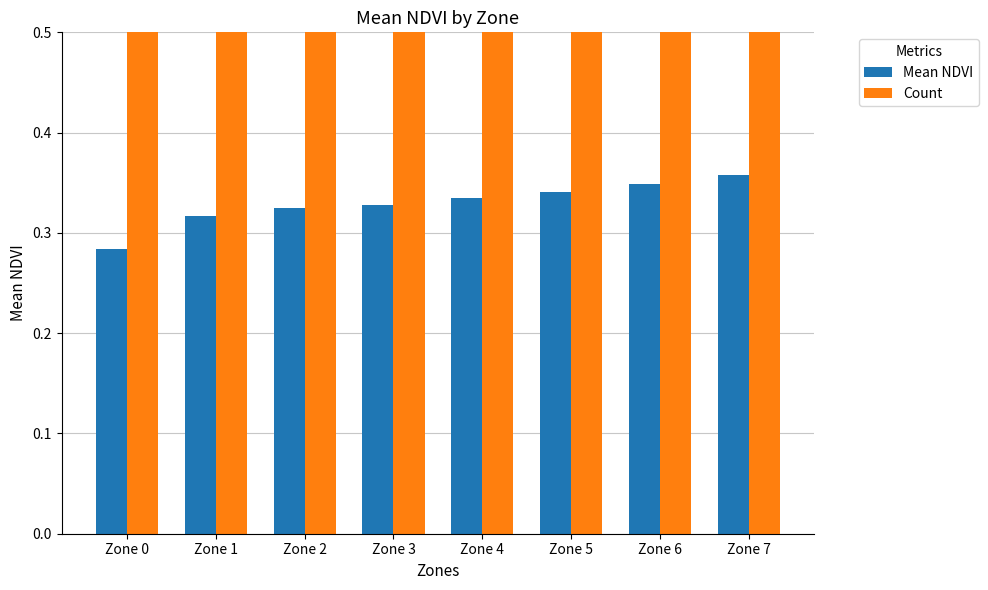

The Count series shows 8.0 at Zone 5. True or false?

True